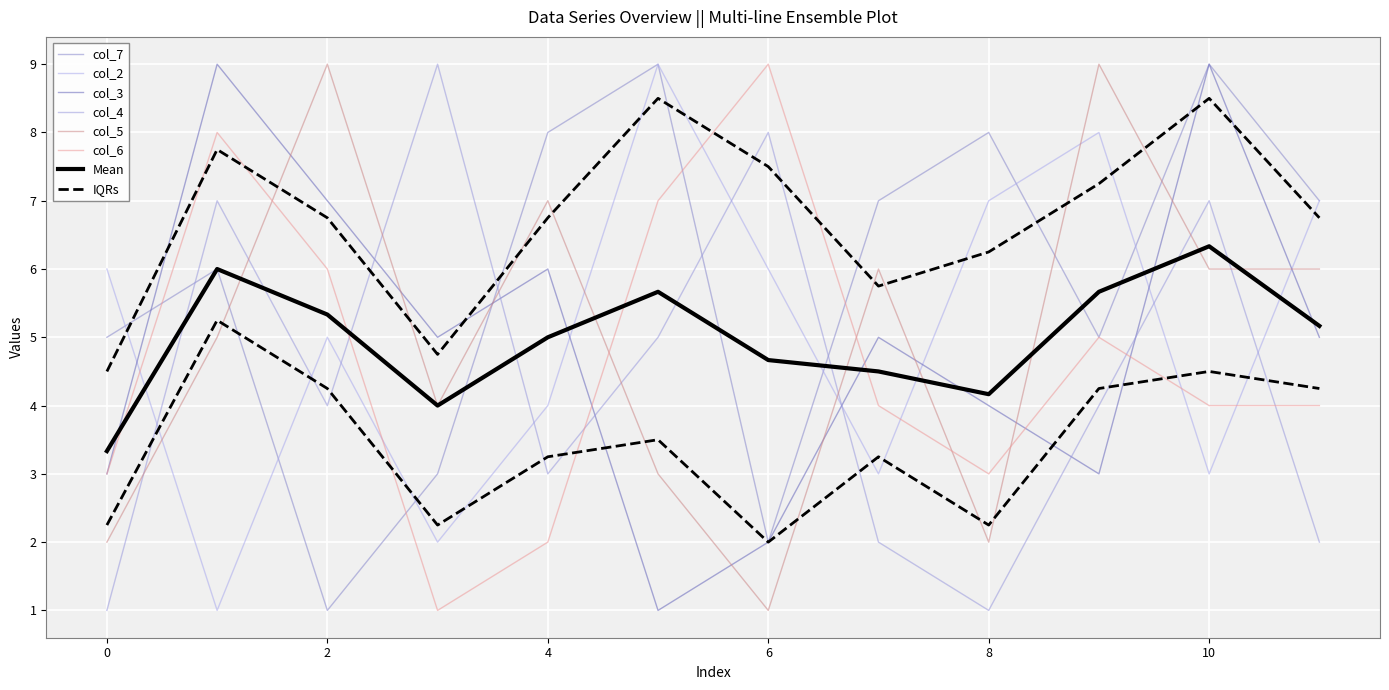

How many data points does each series have?

12